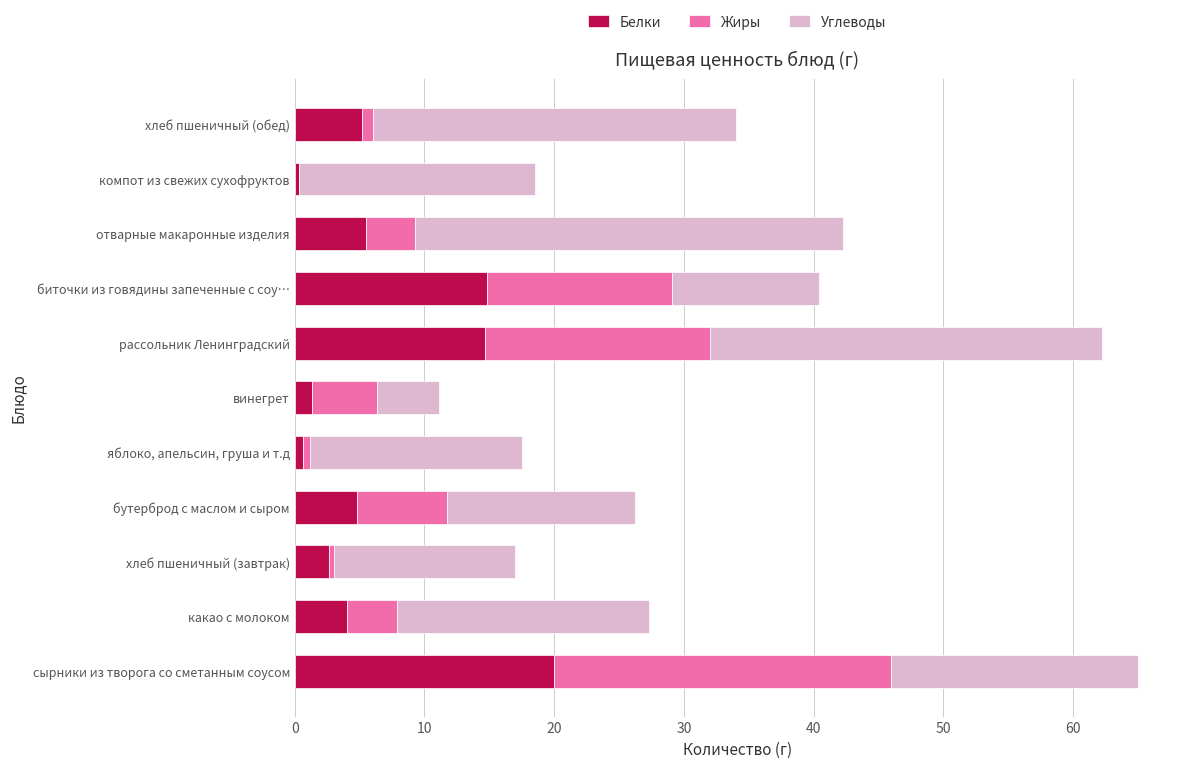

The value of Белки at отварные макаронные изделия is 5.5. True or false?

True